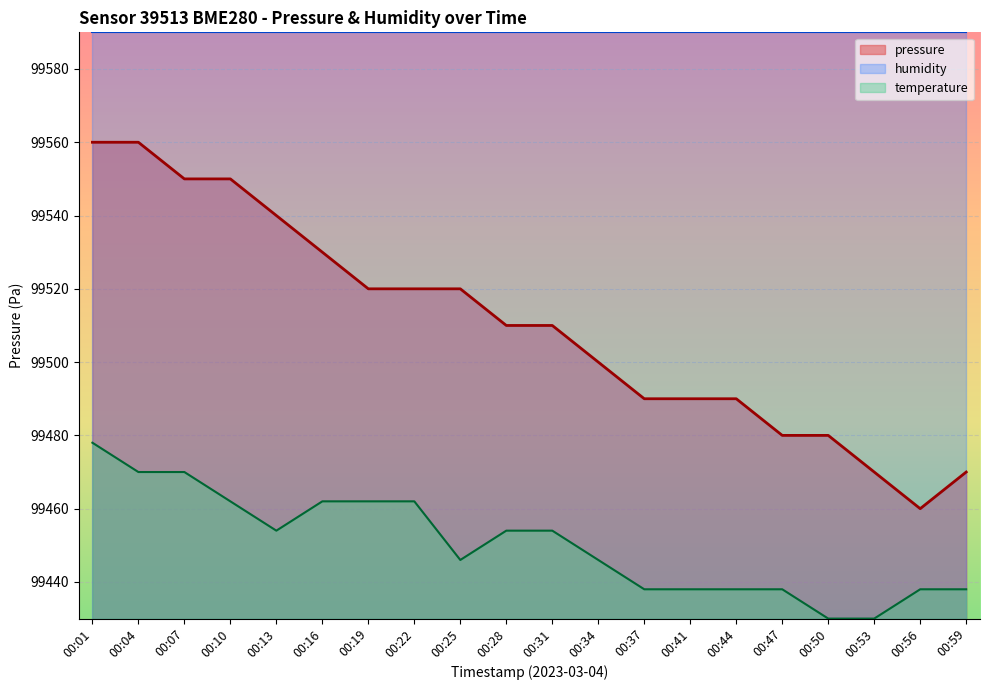

What is the minimum value for pressure?

99460